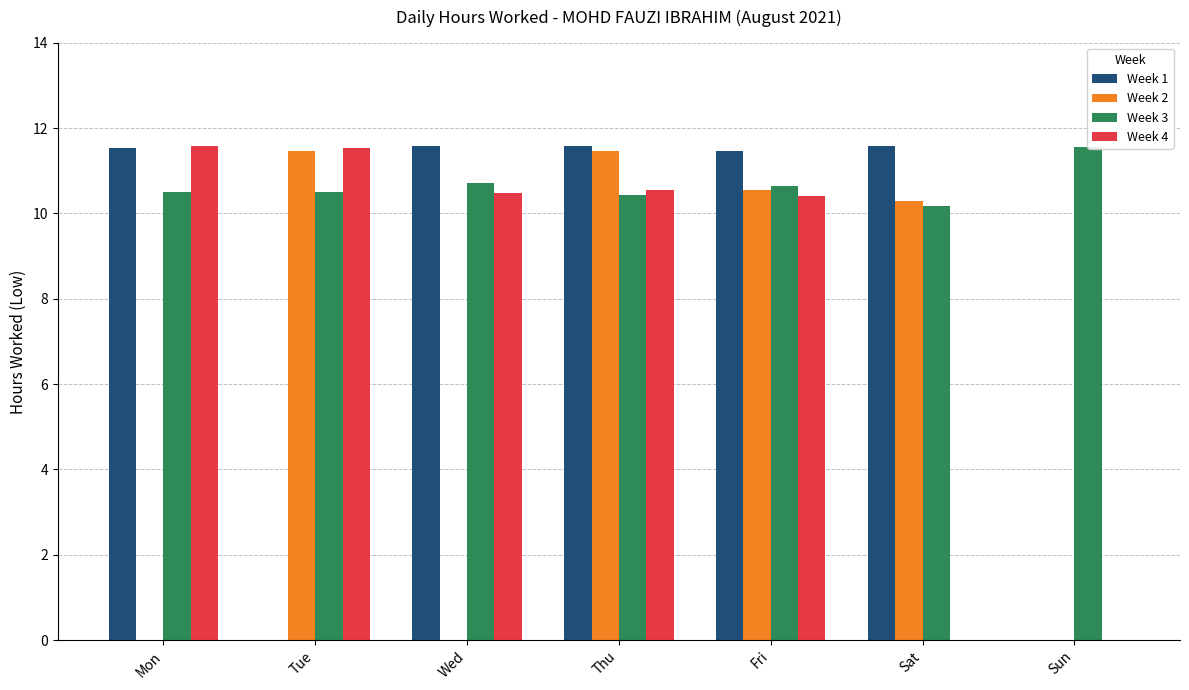

How many bars are there in total?

28